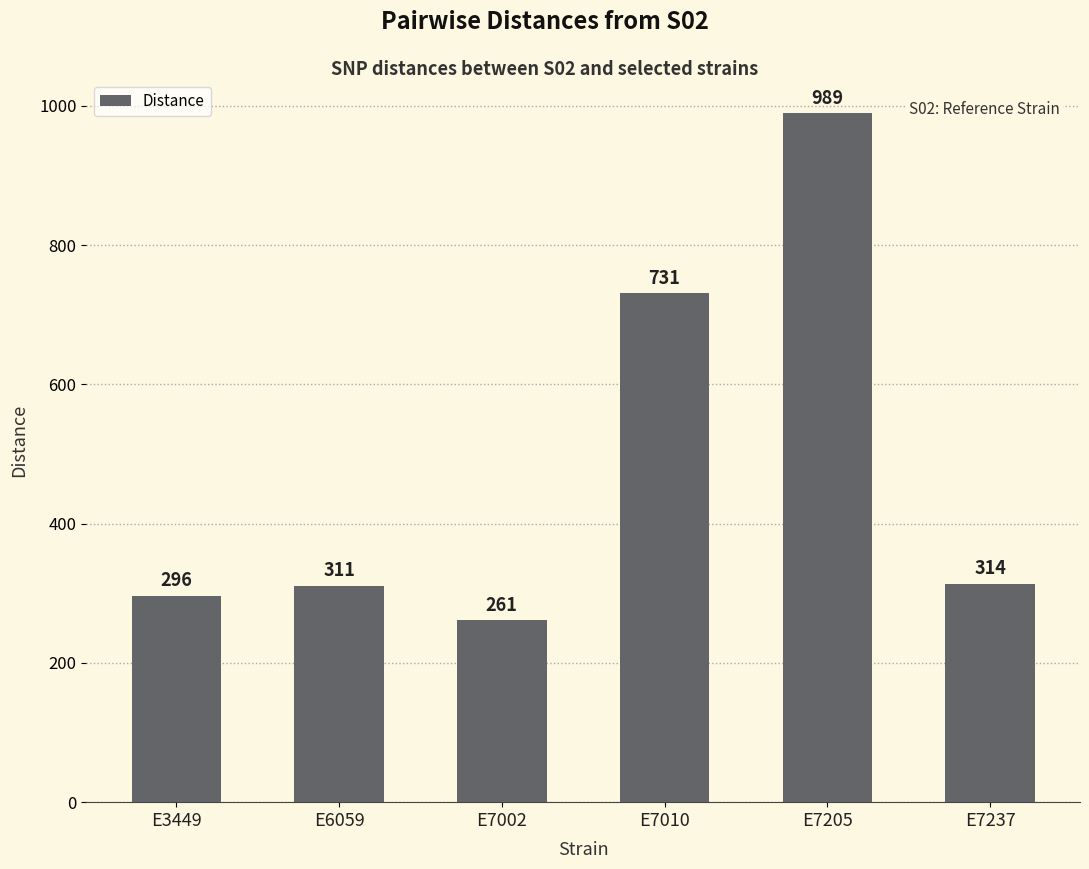

What is the sum of the values at E7002 and E6059?

572